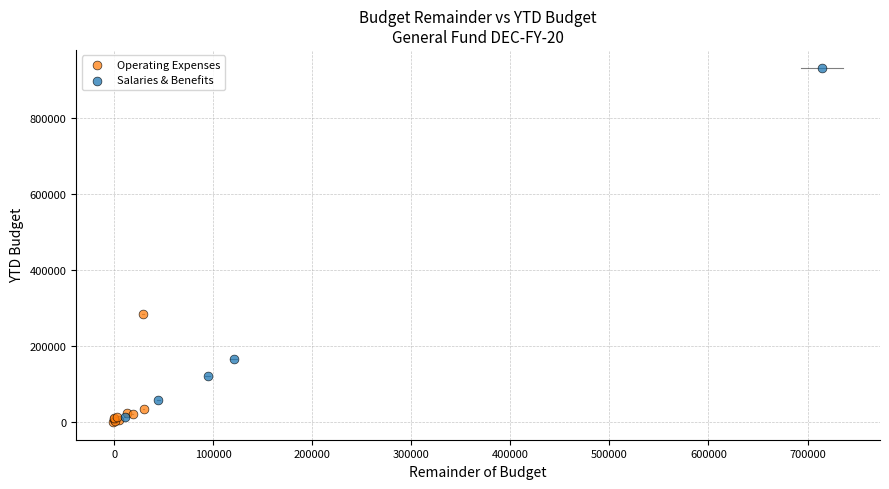

Which series has the largest Y range (max minus min)?

Salaries & Benefits